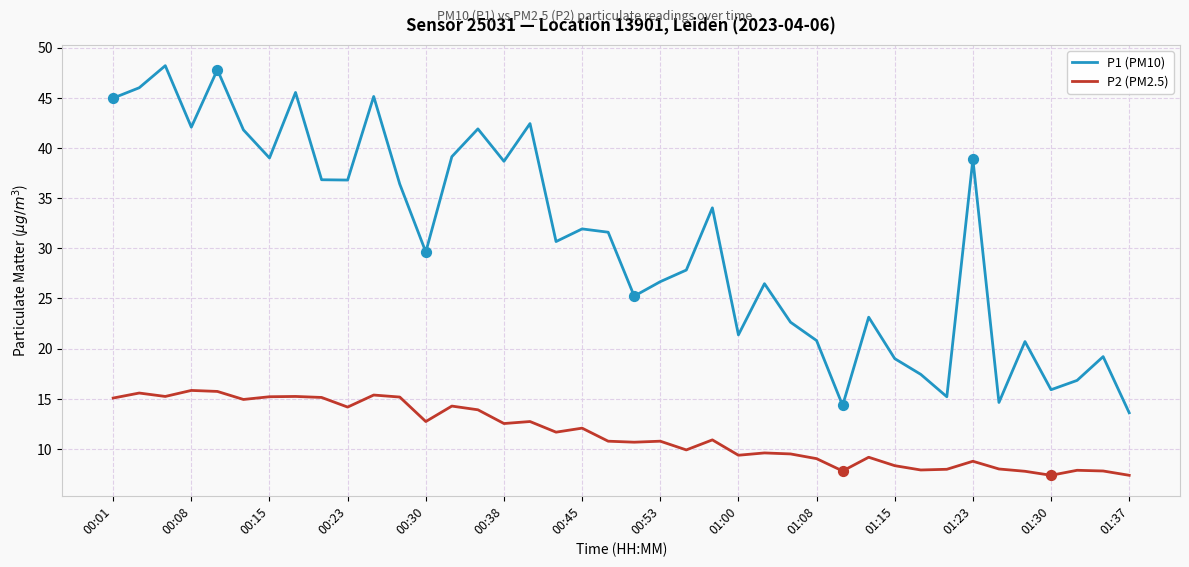

At how many categories does at least one series exceed 20?

31